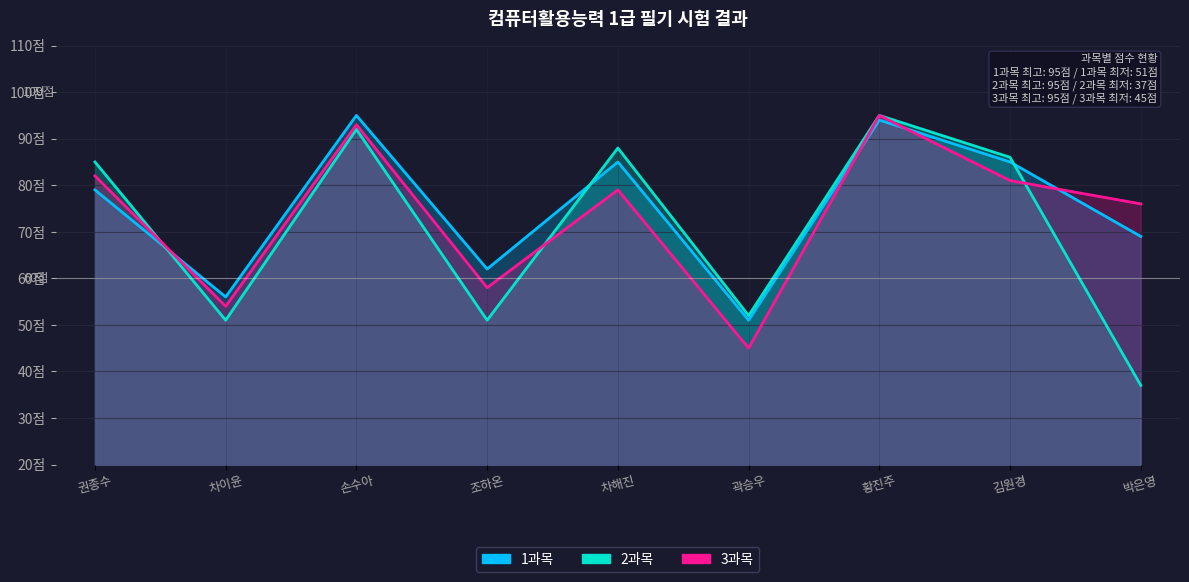

At 차해진, list the series in order from largest to smallest.

2과목, 1과목, 3과목